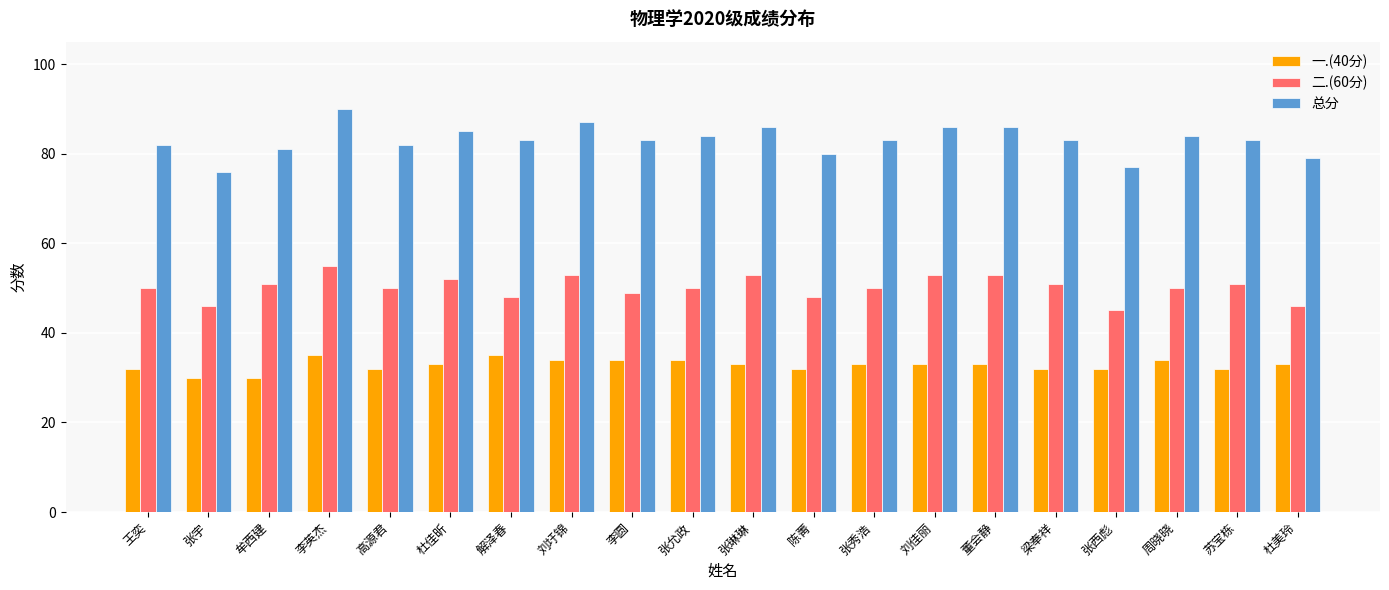

What is the difference between the maximum and minimum values in the 总分 series?

14